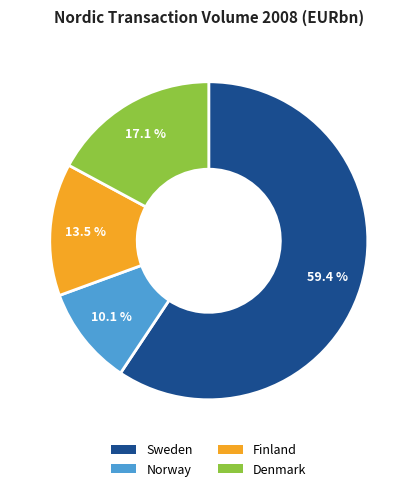

Count the number of slices in the pie.

4